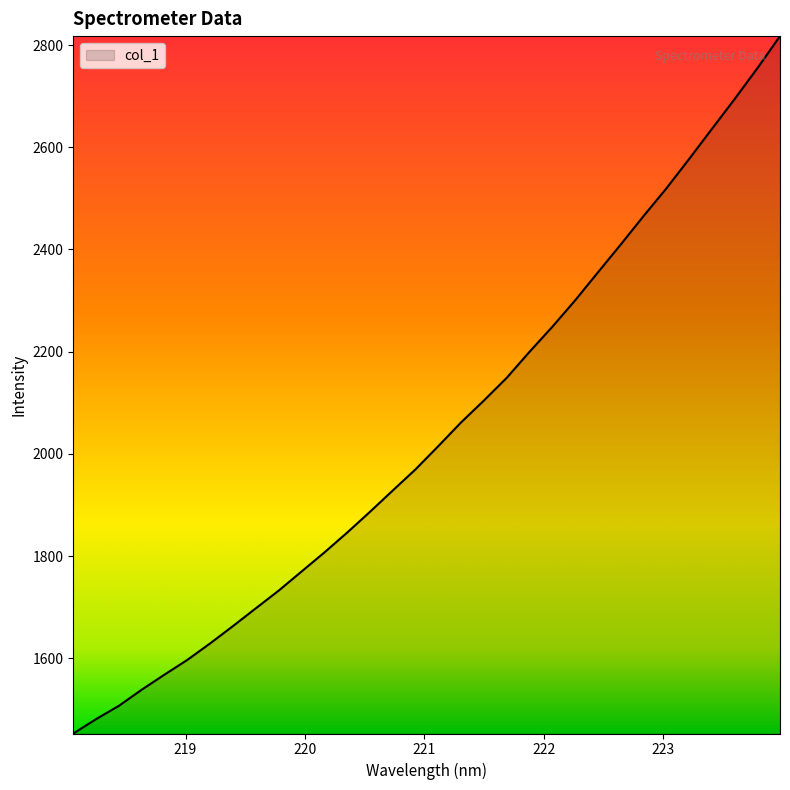

What is the smallest value displayed?

1452.8